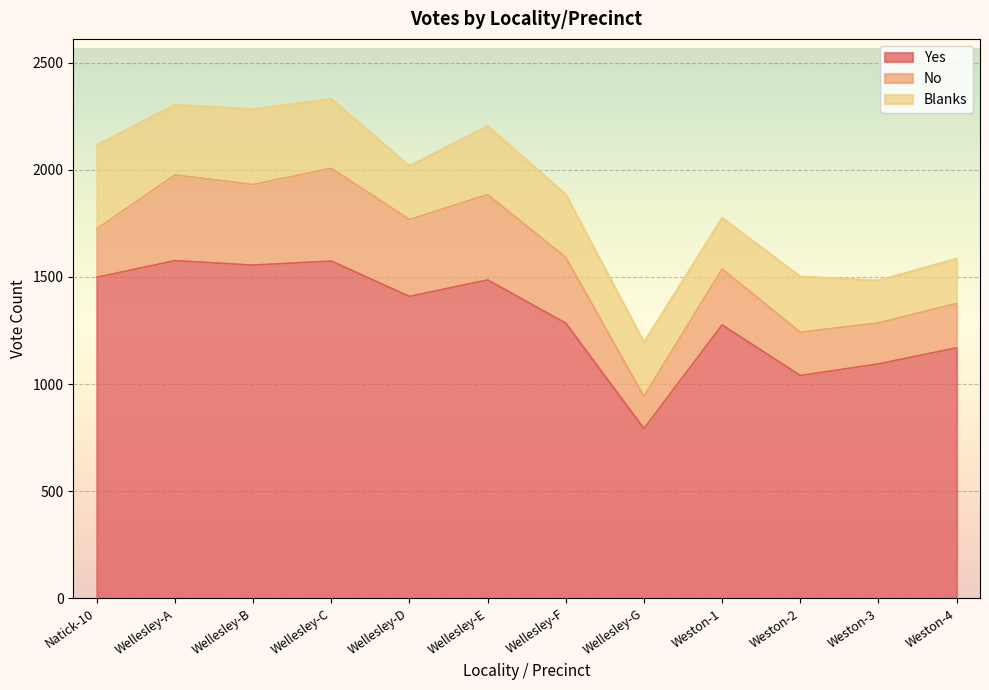

How many data points in No are less than 307?

6